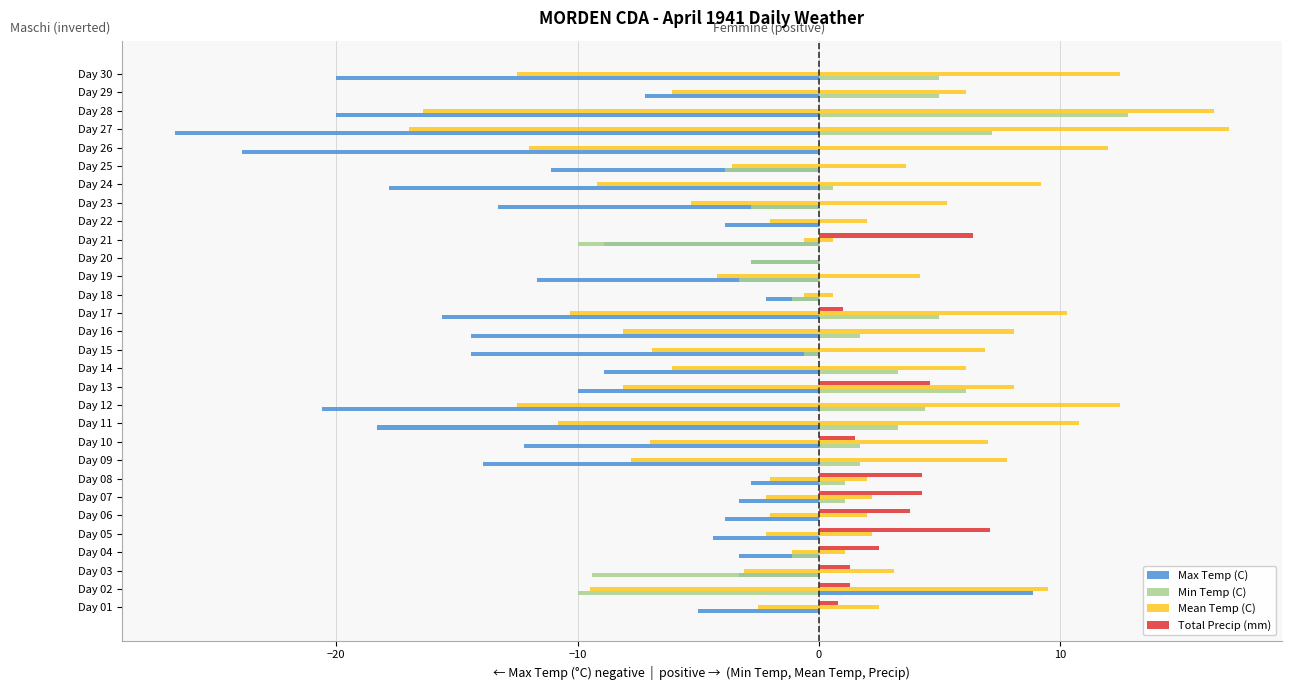

How many series are shown in this chart?

4